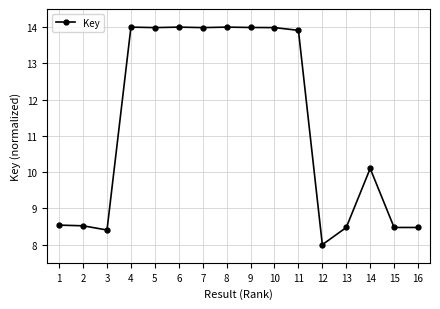

What is the value of the 3rd point from the left?

8.4